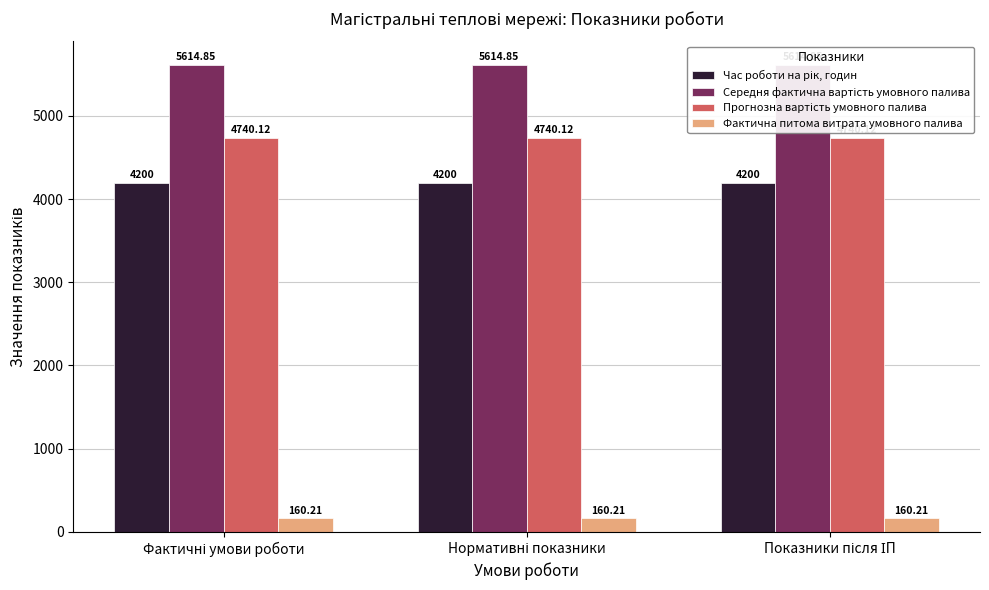

How many data points does each series have?

3